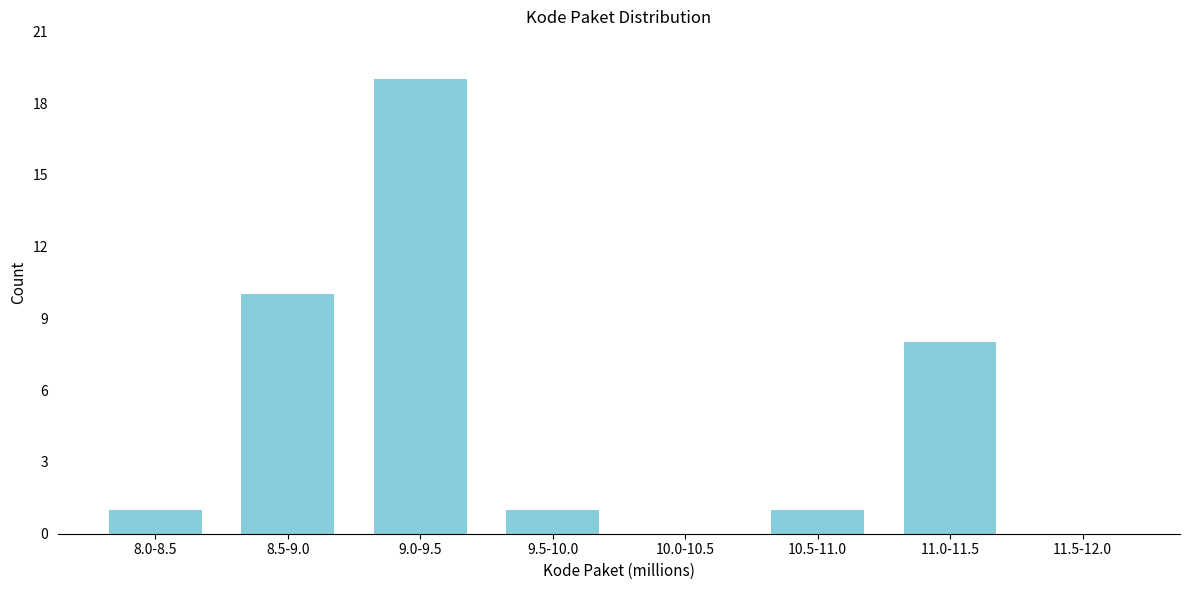

Reading right to left, list all the values displayed in this chart.

11.5-12.0=0	11.0-11.5=8	10.5-11.0=1	10.0-10.5=0	9.5-10.0=1	9.0-9.5=19	8.5-9.0=10	8.0-8.5=1